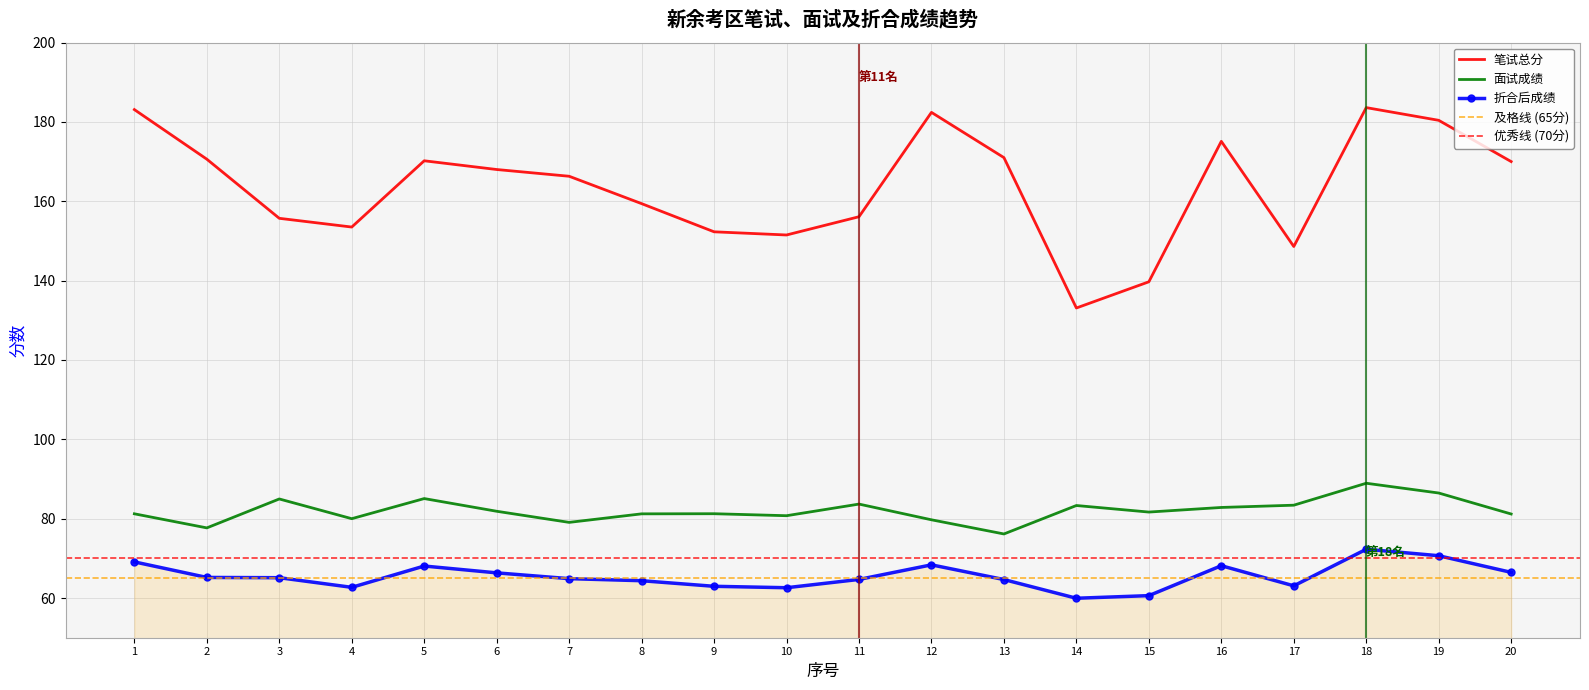

How many series are shown in this chart?

3